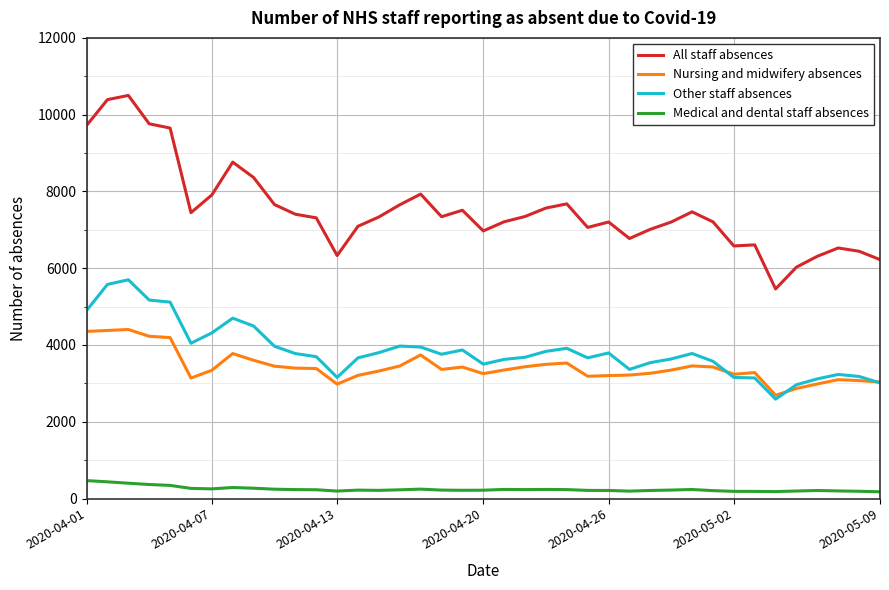

What is the highest value of the Nursing and midwifery absences series?

4403